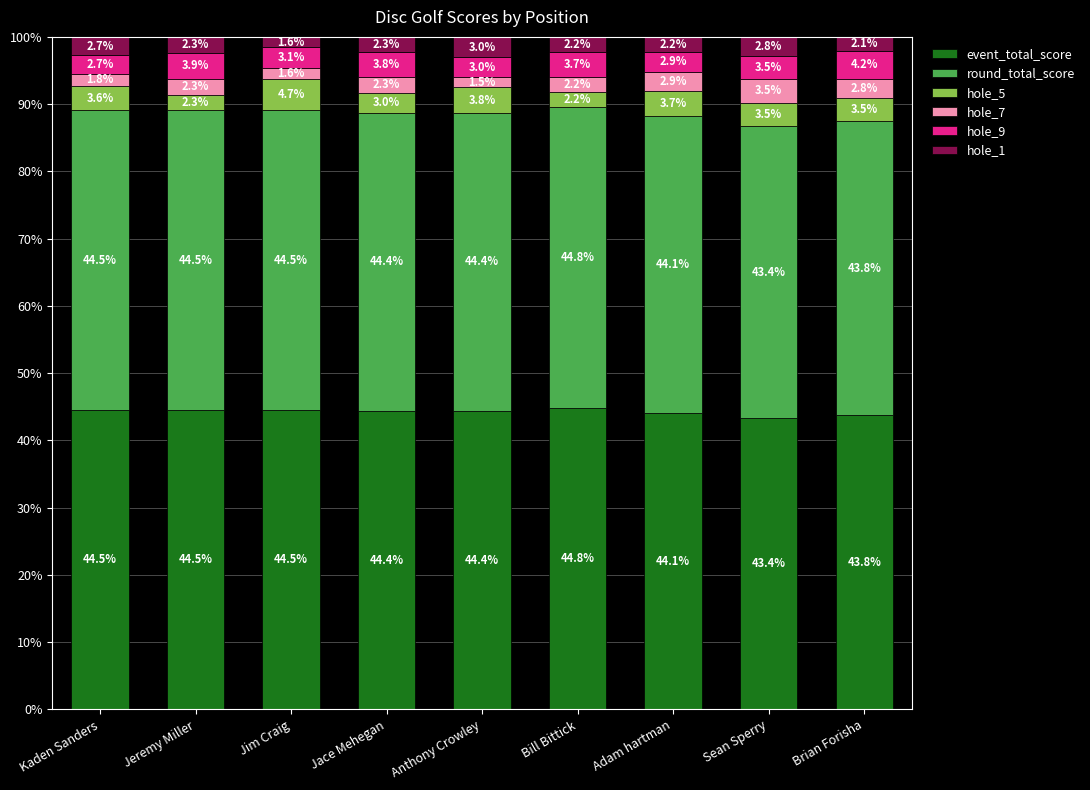

What is the difference between the event_total_score values at Anthony Crowley and Adam hartman?

0.2